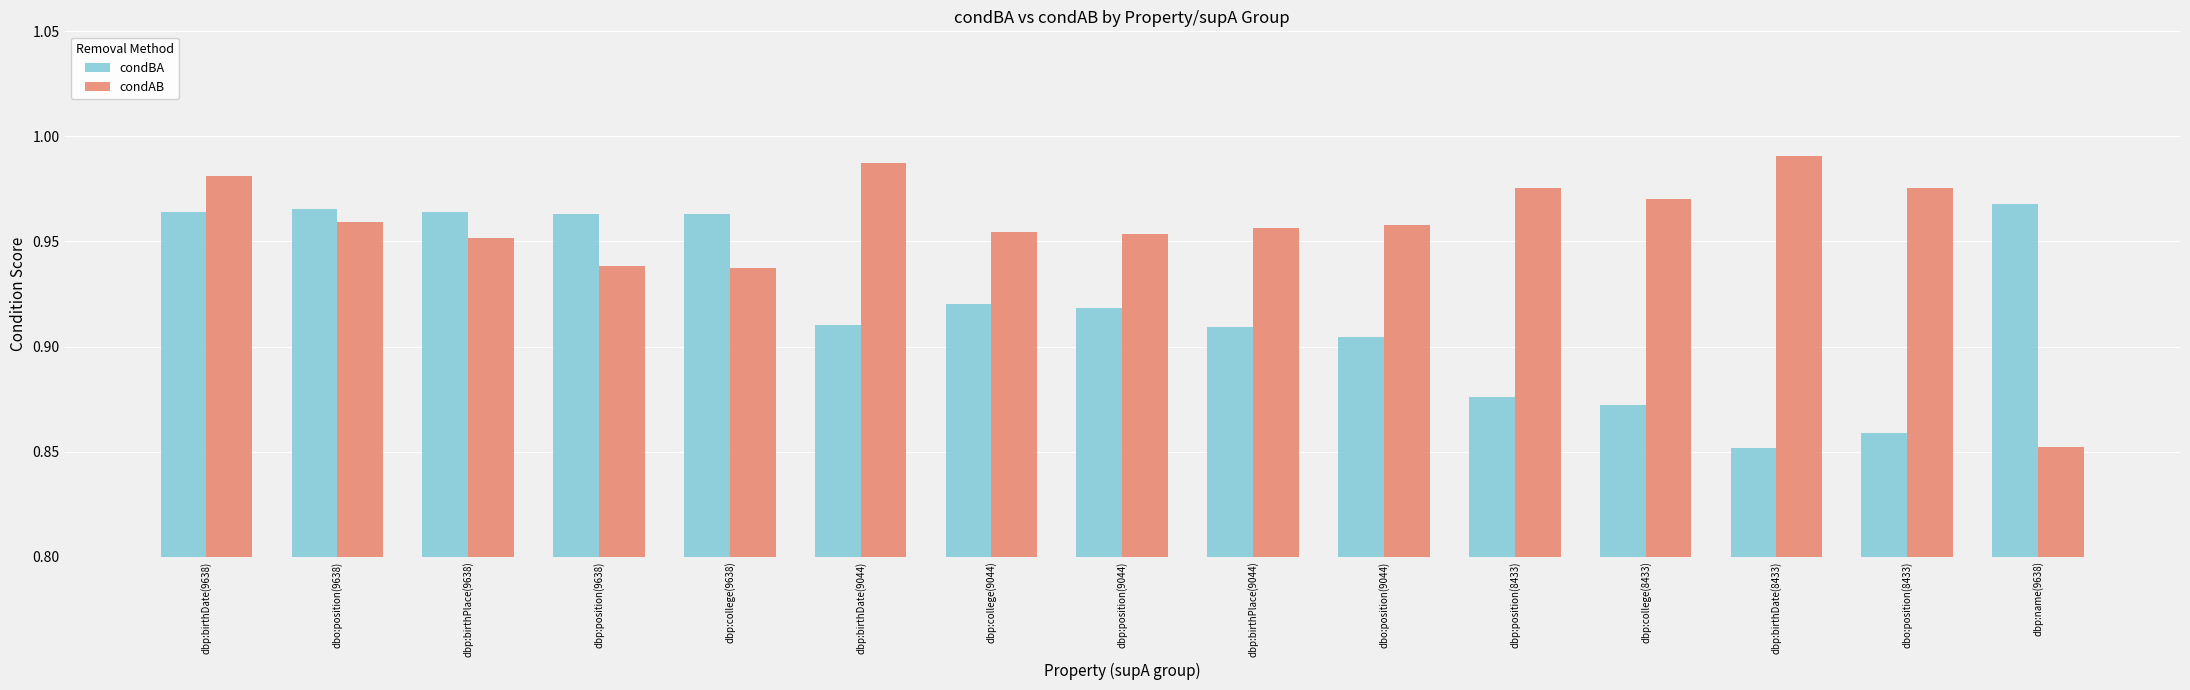

Where is condAB nearest to the value 0?

dbp:name(9638)